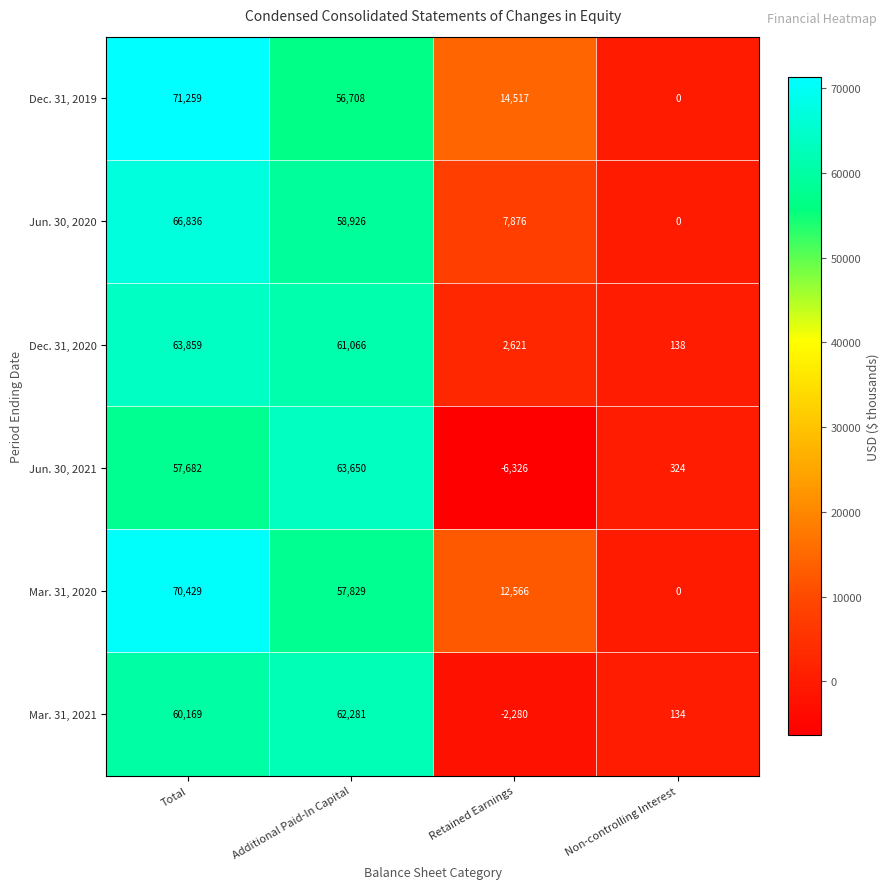

What is the average value of the Jun. 30, 2020 series?

33410